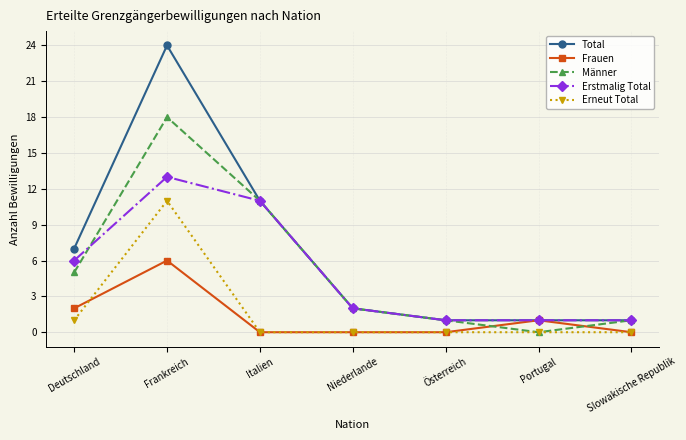

What is the approximate value of Total at Italien?

11